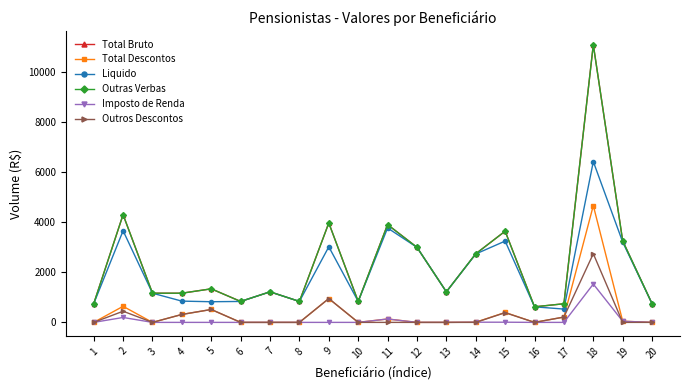

Rank the categories by Liquido value from lowest to highest.

17, 16, 20, 1, 5, 6, 8, 10, 4, 3, 7, 13, 14, 12, 9, 19, 15, 2, 11, 18